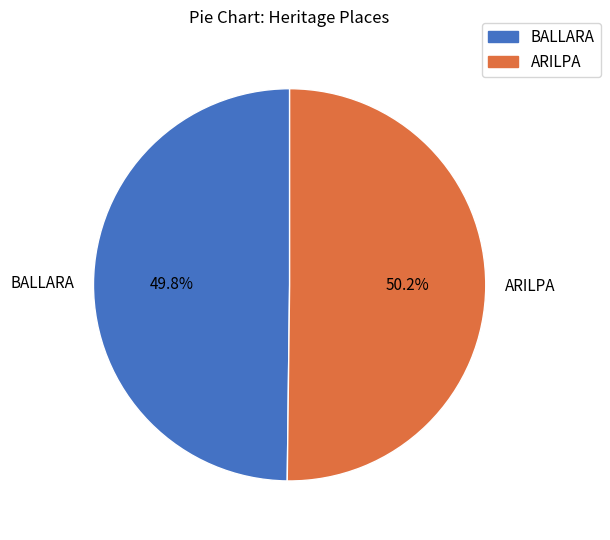

What percentage is the BALLARA slice, to the nearest percent?

50%